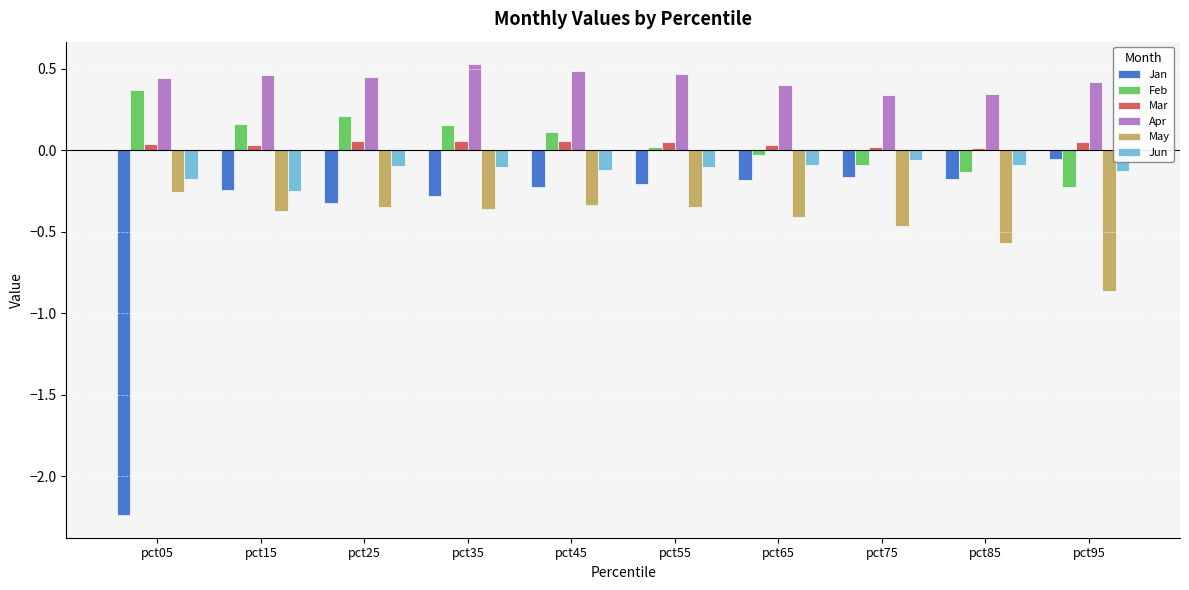

Is the value of Mar at pct55 greater than the value of Feb at pct05?

No